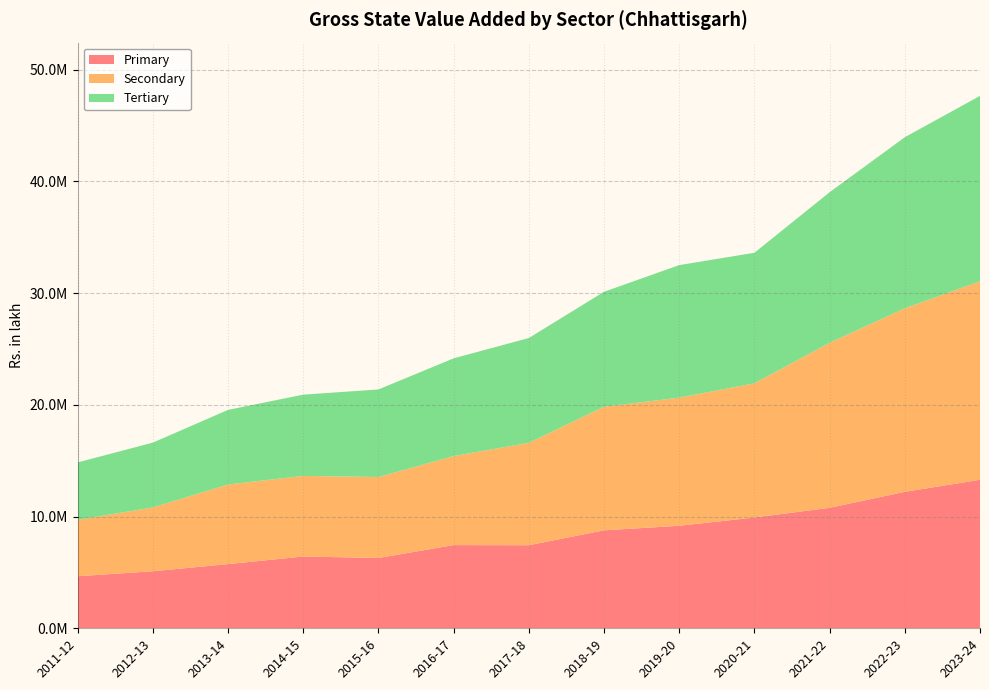

Reading left to right, extract all data points from this chart.

Primary: 4656208	5103929	5743955	6423582	6291497	7444508	7430636	8765520	9172478	9915283	10780455	12210126	13290344
Secondary: 5046354	5709372	7121899	7212707	7244955	7970149	9166698	11058423	11463258	12006343	14768013	16424597	17762804
Tertiary: 5140420	5800032	6676857	7270475	7834753	8739937	9376499	10286662	11861792	11681386	13471317	15306625	16589116